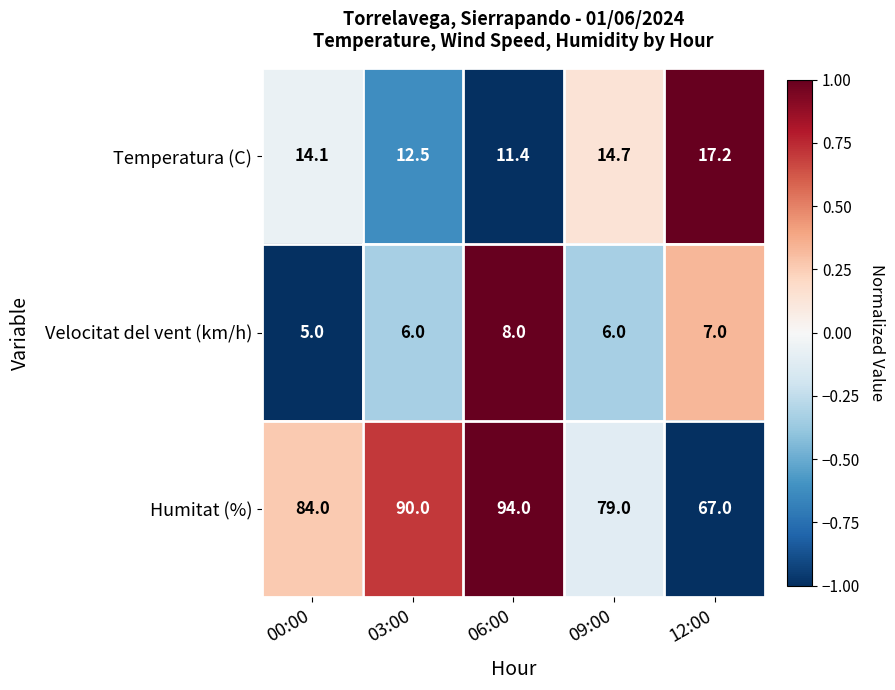

Reading right to left, transcribe all the data shown in this chart.

Temperatura (C): 17.2	14.7	11.4	12.5	14.1
Velocitat del vent (km/h): 7.0	6.0	8.0	6.0	5.0
Humitat (%): 67.0	79.0	94.0	90.0	84.0